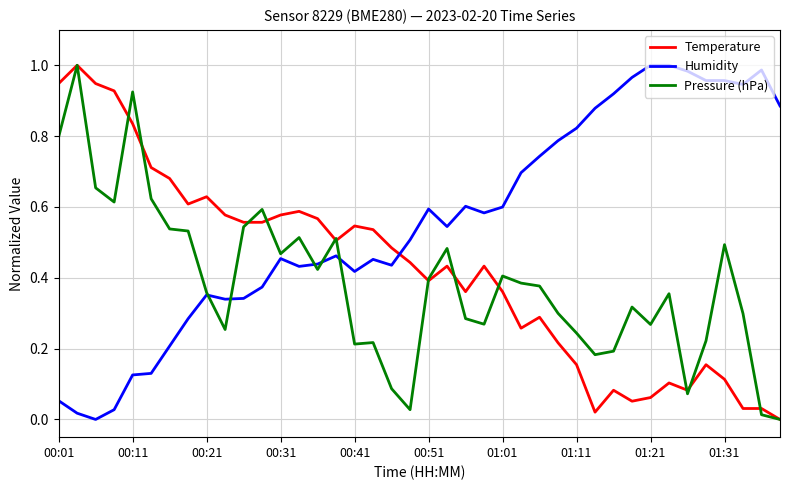

Rank the series by their average value, from lowest to highest.

Pressure (hPa), Temperature, Humidity